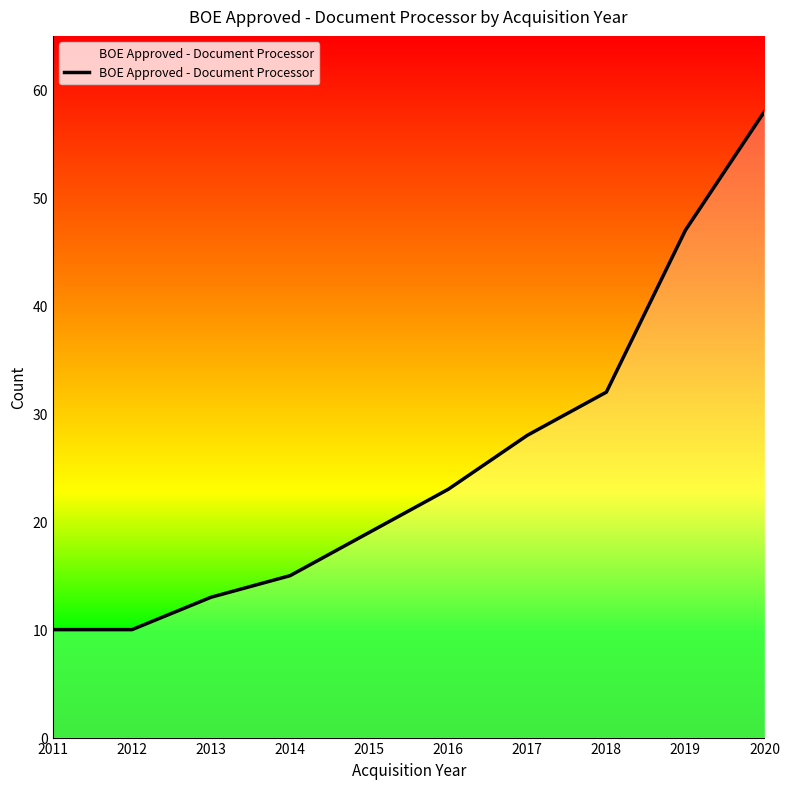

Which has a higher value, 2016 or 2019?

2019